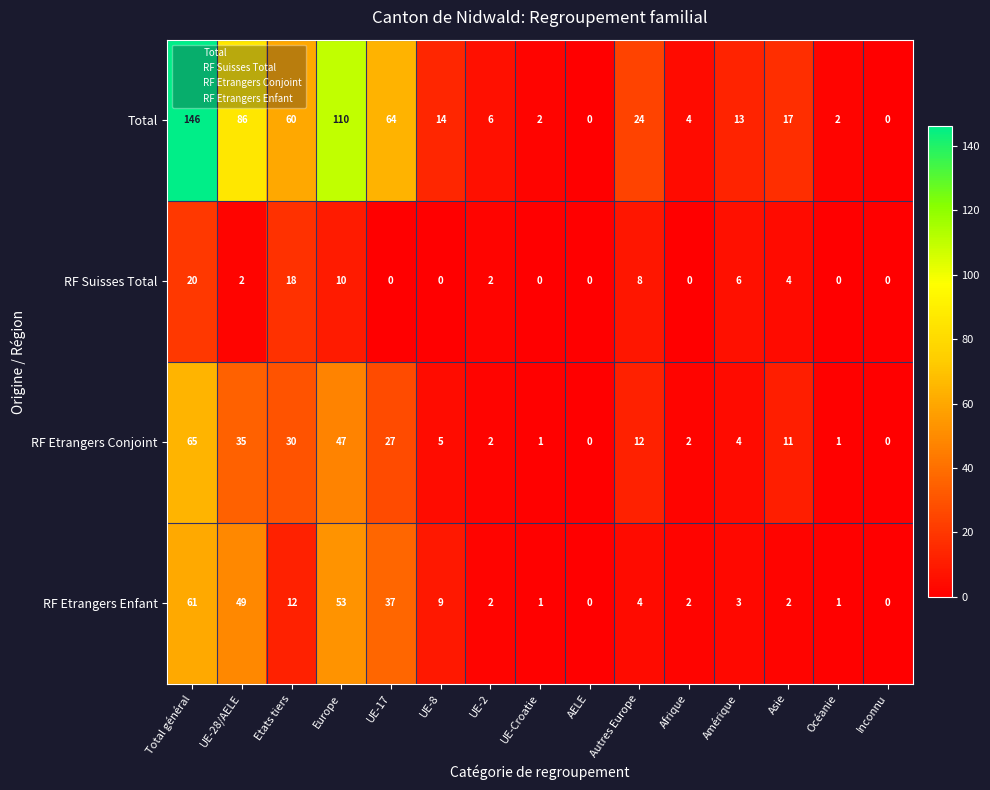

What is the difference between the maximum and second lowest values in the Total series?

146